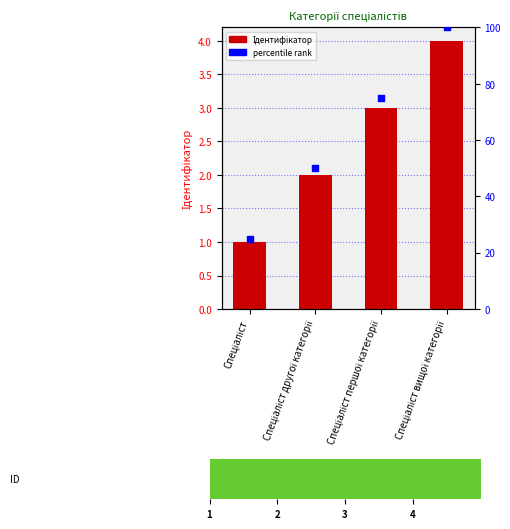

Which series has the widest spread of Y values?

percentile rank